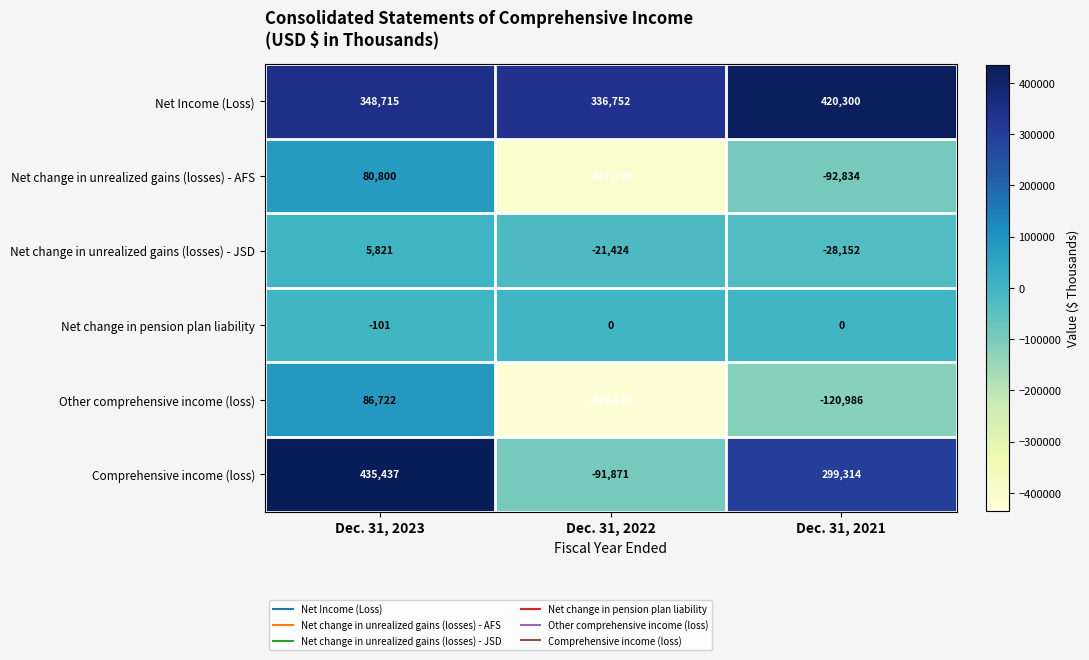

Reading left to right, list all the values displayed in this chart.

Net Income (Loss): 348715	336752	420300
Net change in unrealized gains (losses) - AFS: 80800	-407199	-92834
Net change in unrealized gains (losses) - JSD: 5821	-21424	-28152
Net change in pension plan liability: -101	0	0
Other comprehensive income (loss): 86722	-428623	-120986
Comprehensive income (loss): 435437	-91871	299314